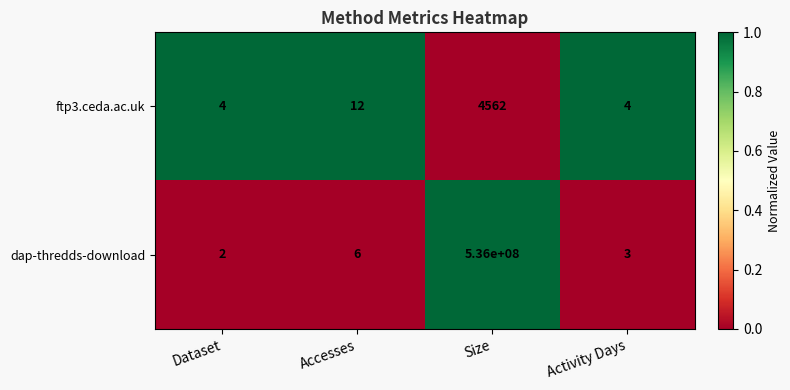

List the series in order of their peak value, lowest first.

ftp3.ceda.ac.uk, dap-thredds-download